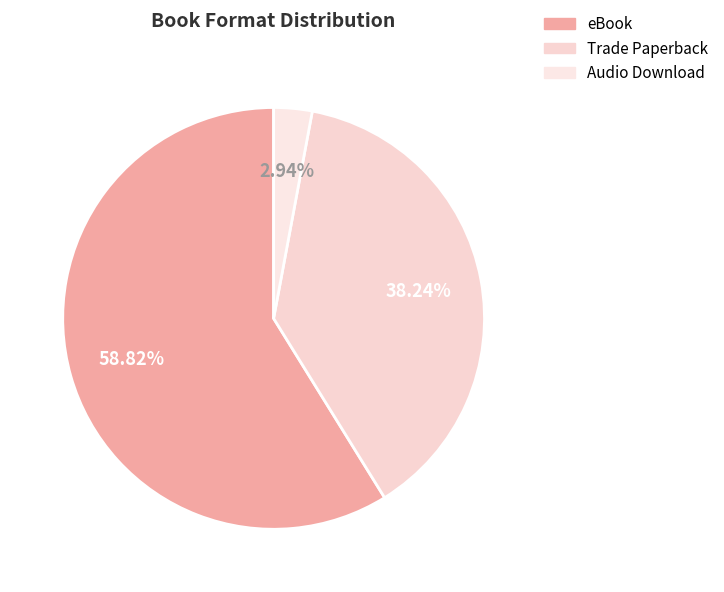

To the nearest percent, what is the combined percentage of Audio Download and Trade Paperback?

41%